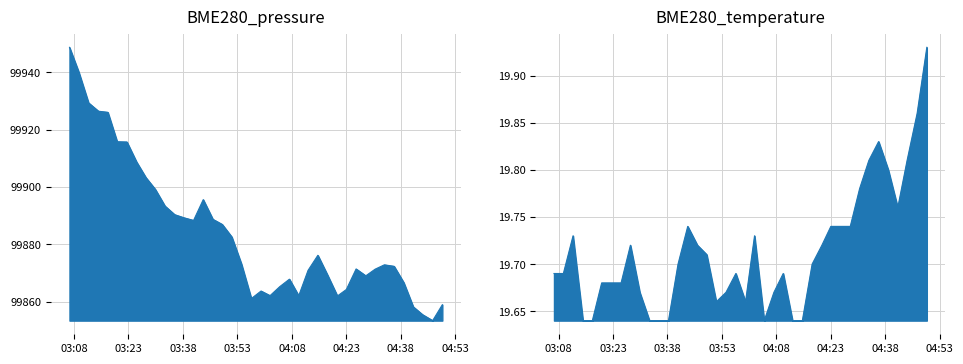

Which series changed the most between 2023/11/01 03:46:15 and 2023/11/01 04:15:09?

BME280_pressure